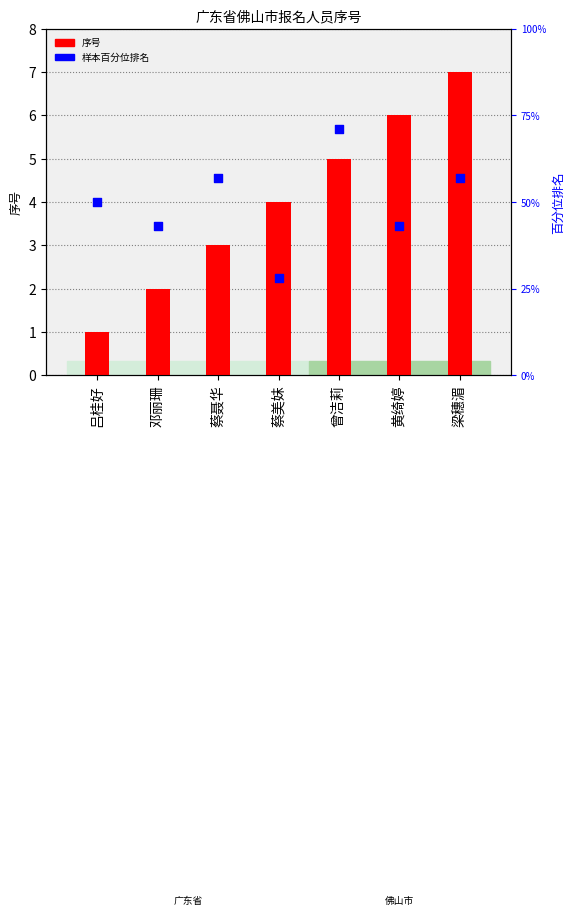

What is the total value across all series at 蔡聂华?

60